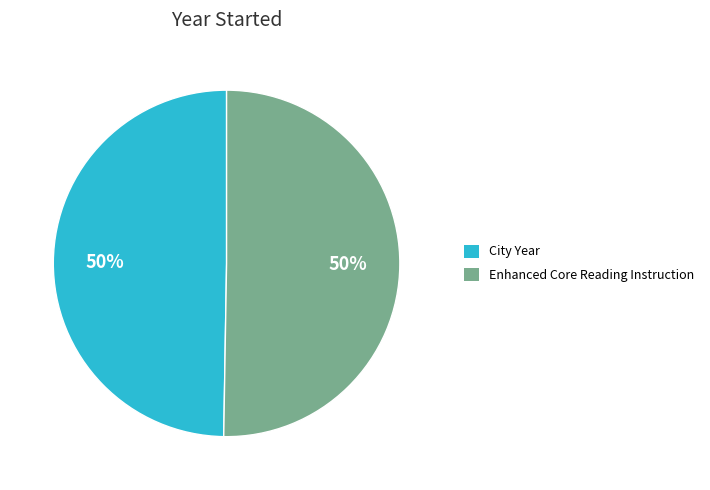

What is the ratio of the value at City Year to the value at Enhanced Core Reading Instruction?

1.0